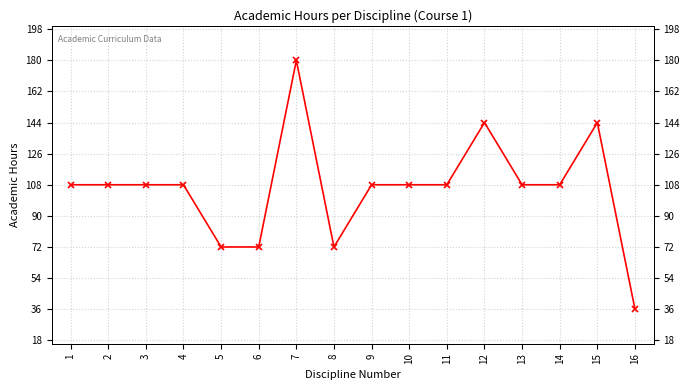

Rank the categories by value from lowest to highest.

16, 5, 6, 8, 1, 2, 3, 4, 9, 10, 11, 13, 14, 12, 15, 7